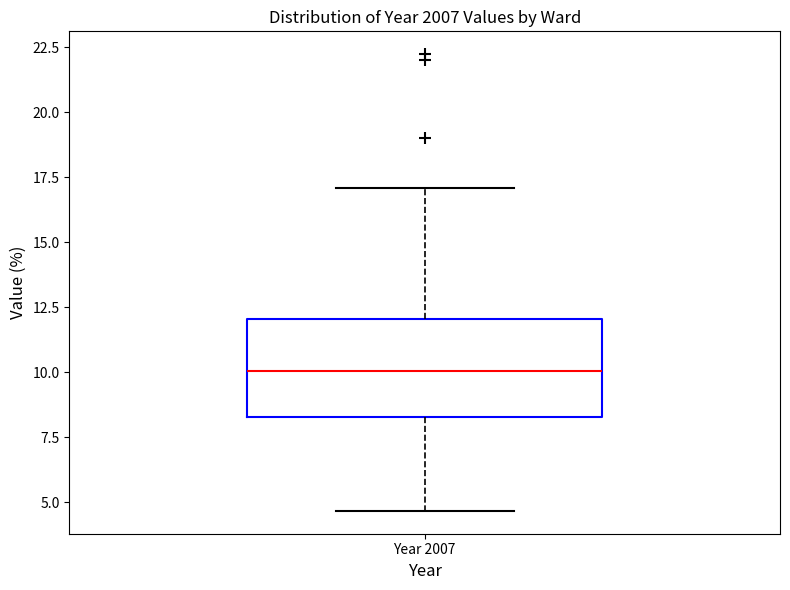

Transcribe this box plot: give where the median line is, the range the box spans, and where the two whiskers end, as read against the y-axis. The values are not printed on the chart, so give them approximately, as read against the axis.

median 10.0, box 8.5 to 12.0, whiskers 4.5 to 17.0